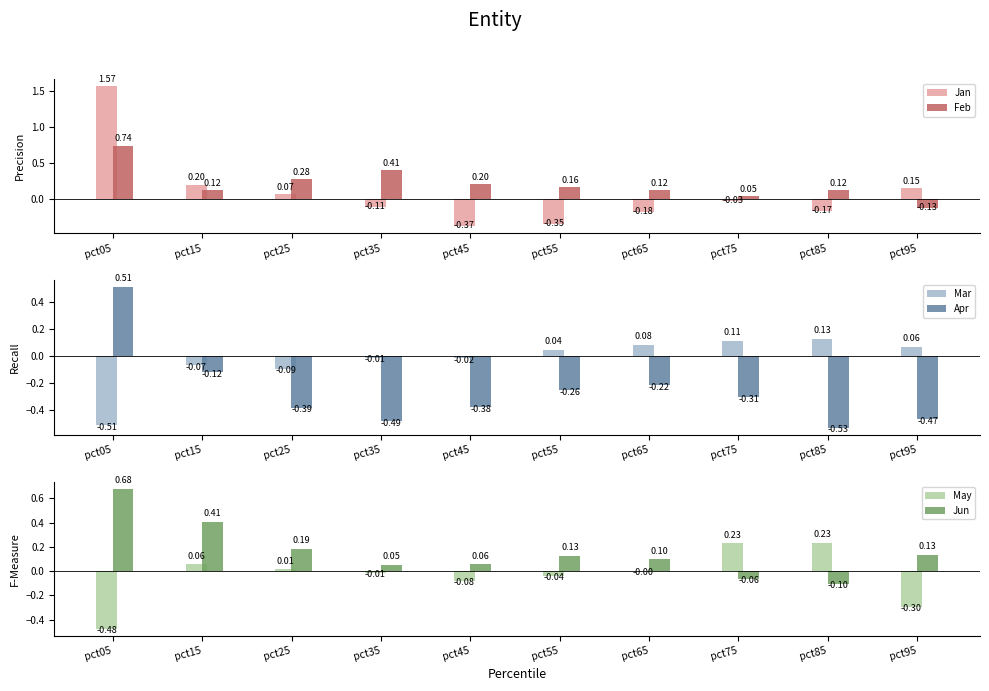

How many values in Mar are below zero?

5